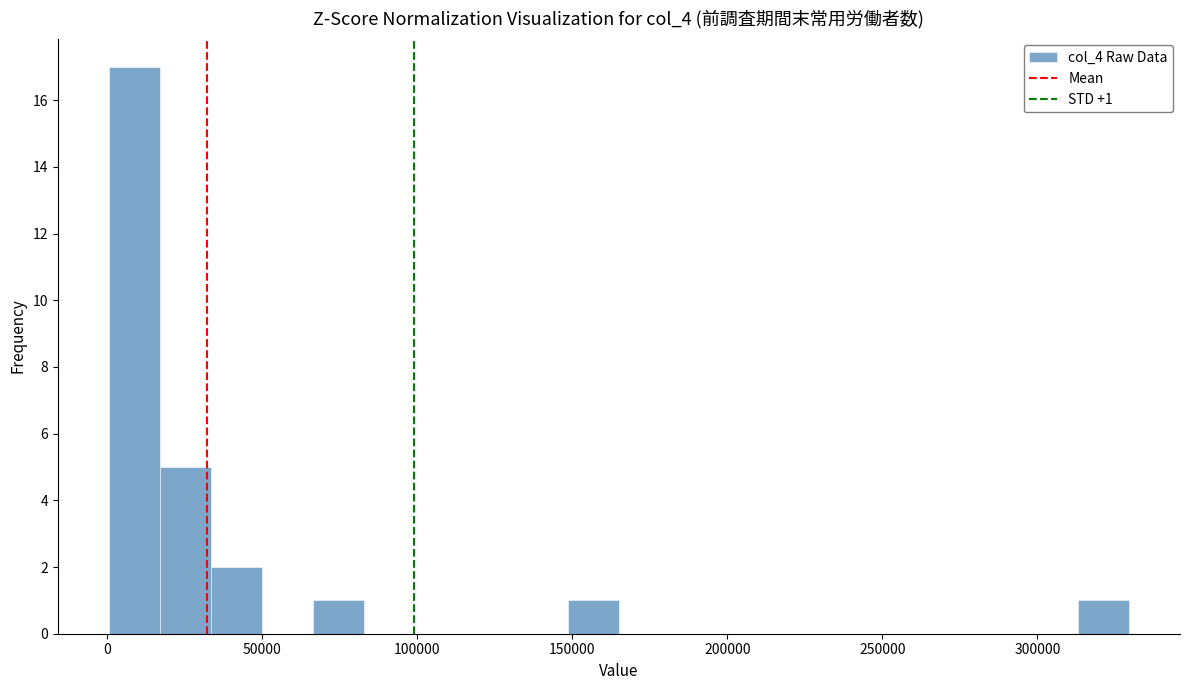

Read against the x-axis, roughly where is the centre of the tallest bar?

10000